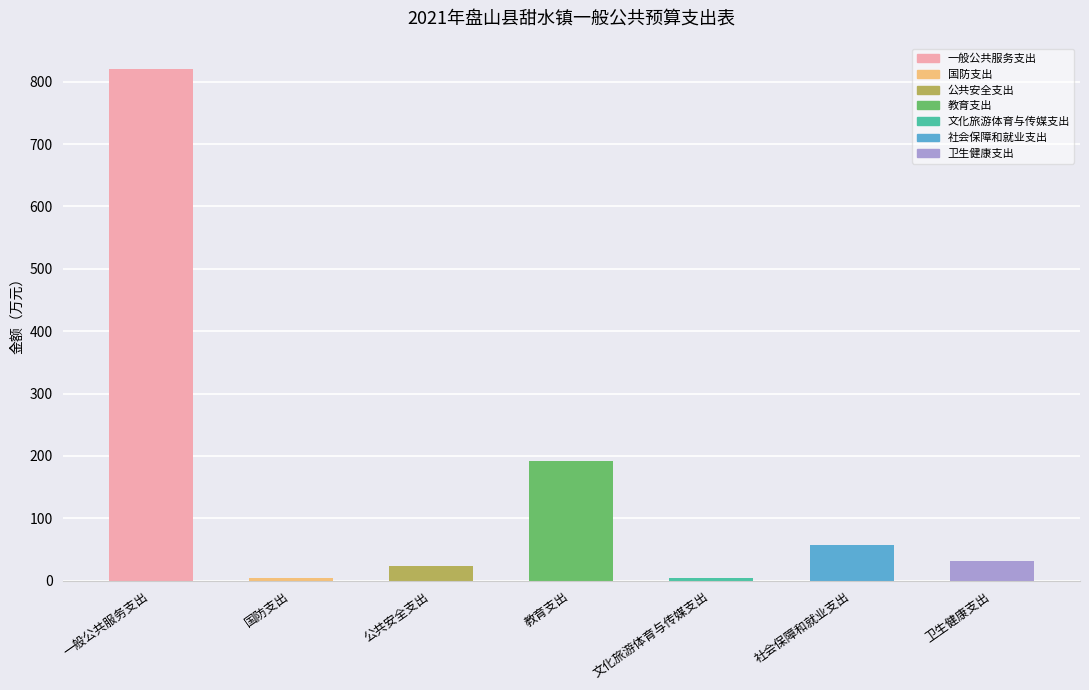

What is the label of the 4th bar from the right?

教育支出